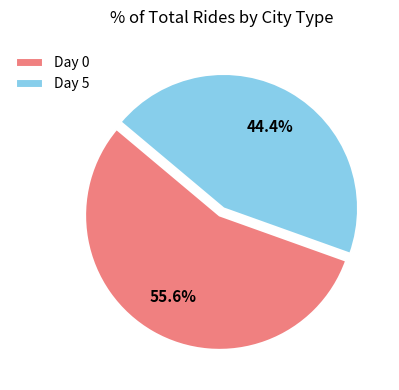

Is Day 5 the majority of the pie?

No